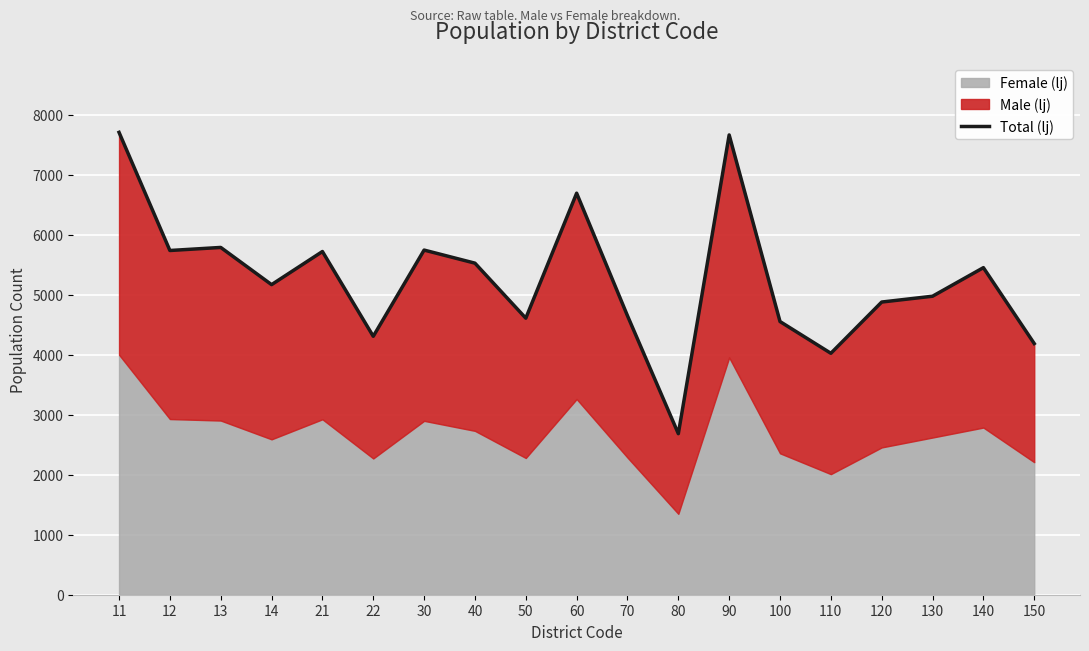

What is the sum of the values at 130 and 21?

10695